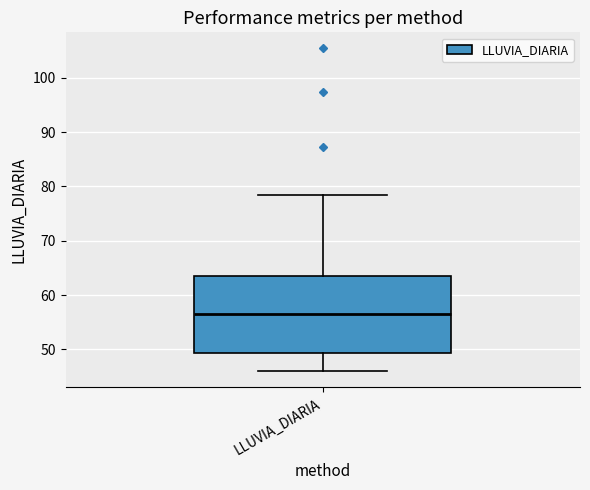

Where is the lower edge of the box for LLUVIA_DIARIA on the y-axis? The values are not printed on the chart, so give them approximately, as read against the axis.

49